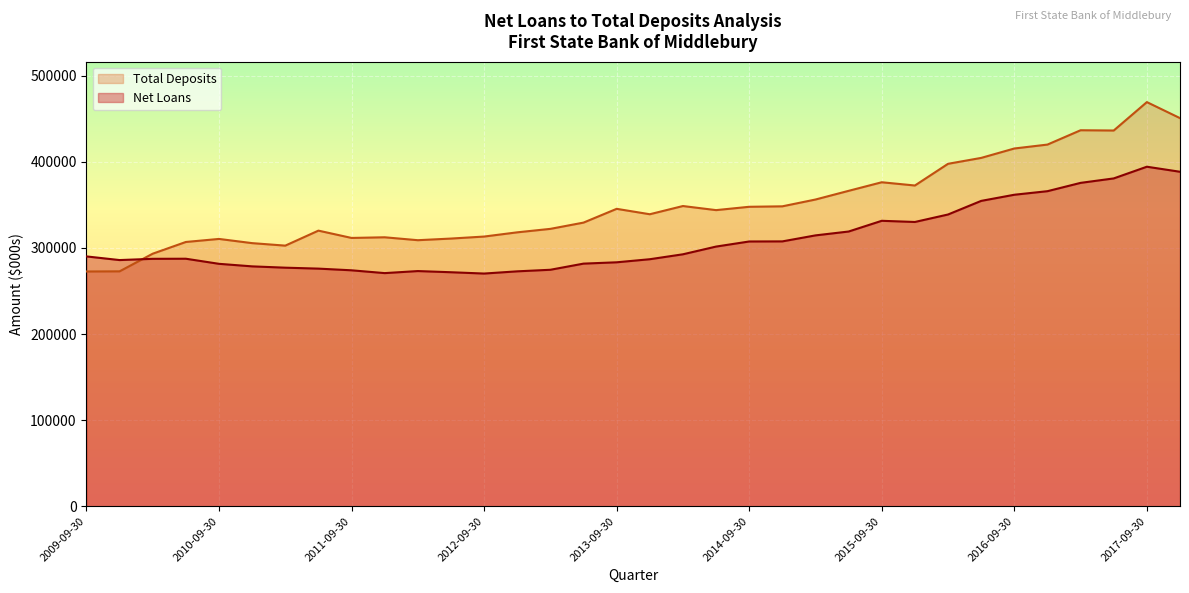

What is the minimum value for Total Deposits?

272626